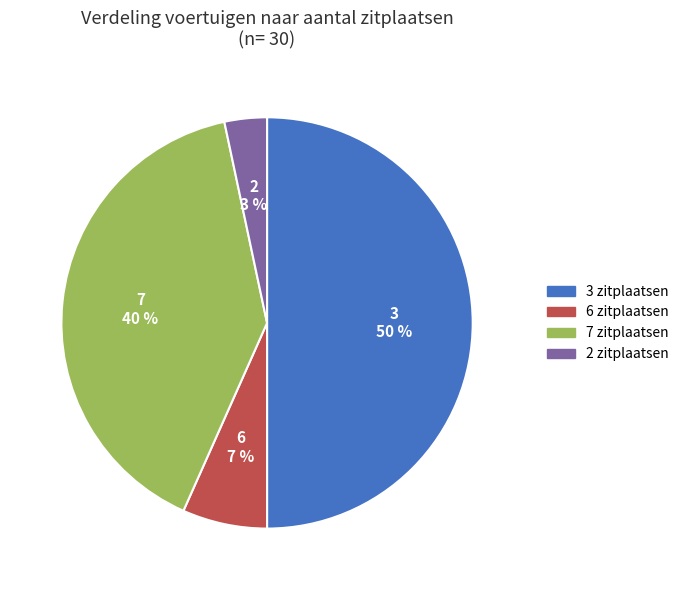

What is the largest slice in the pie chart?

3 zitplaatsen